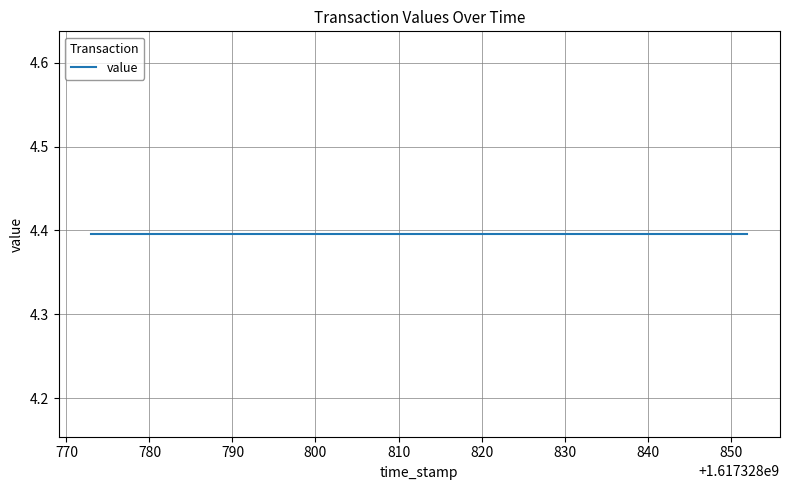

List the labels in order of value, largest first.

1617328773, 1617328852, 1617328773, 1617328852